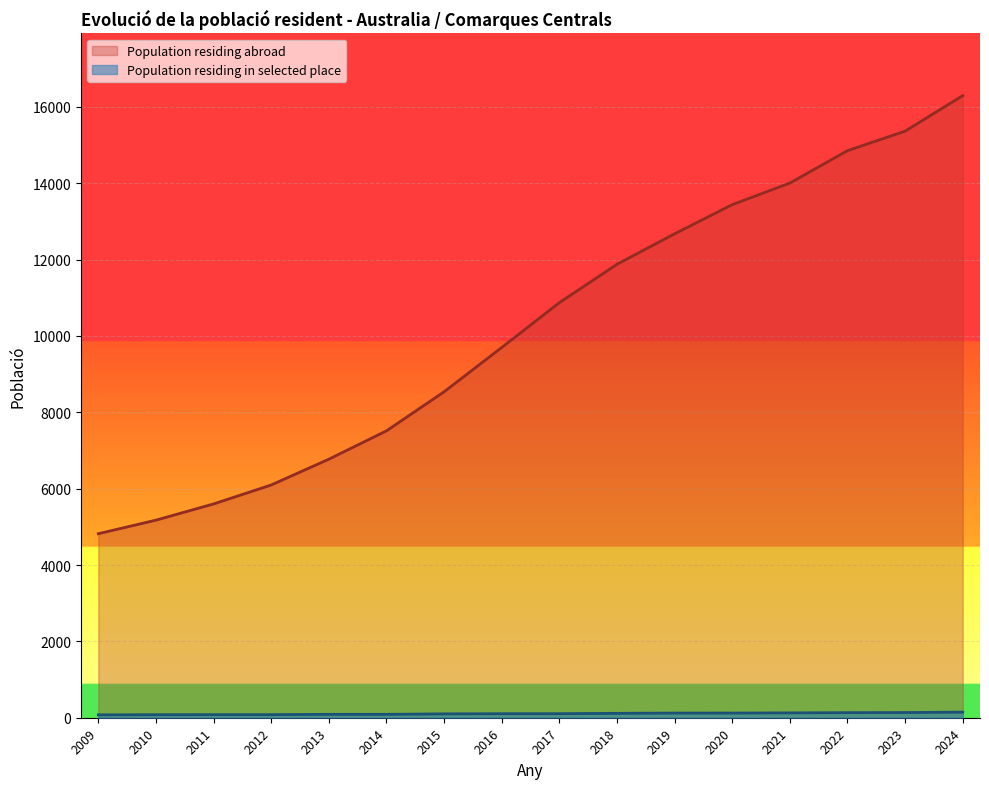

The value of Population residing abroad at 2016 is 9698. True or false?

True